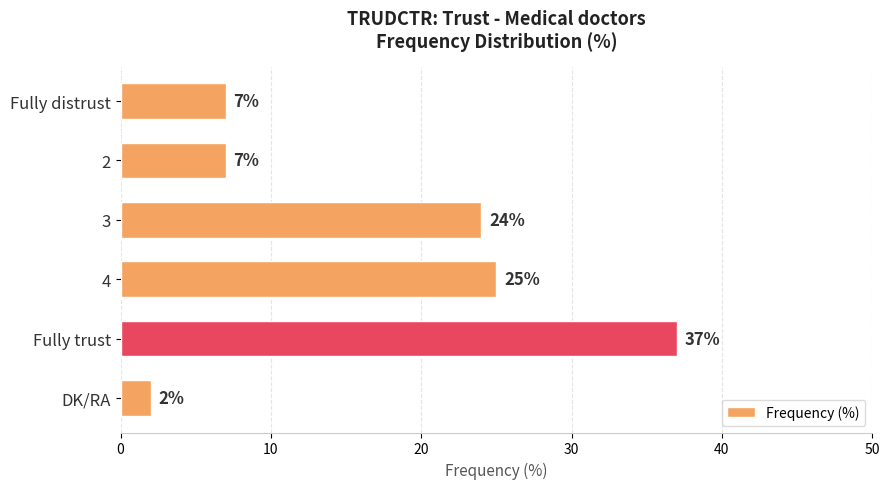

How many bars are there in total?

6